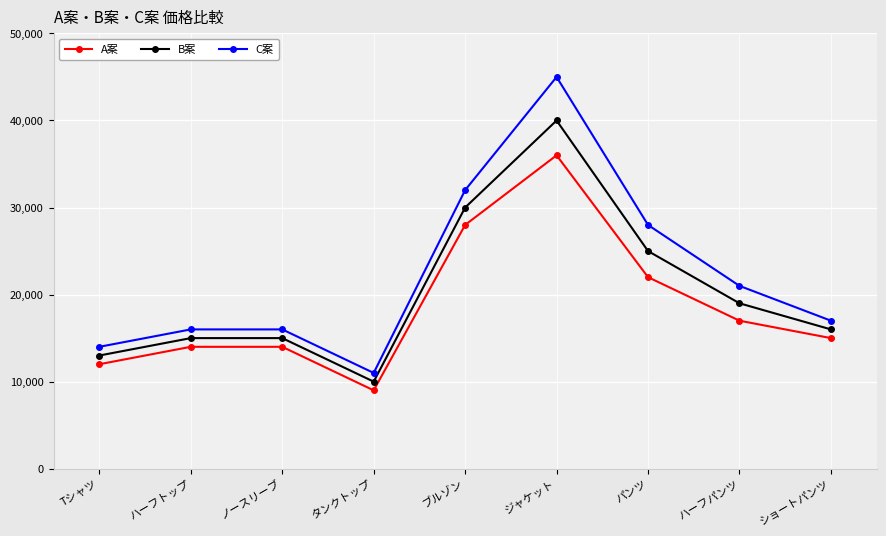

What are all the series names shown in the legend?

A案, B案, C案